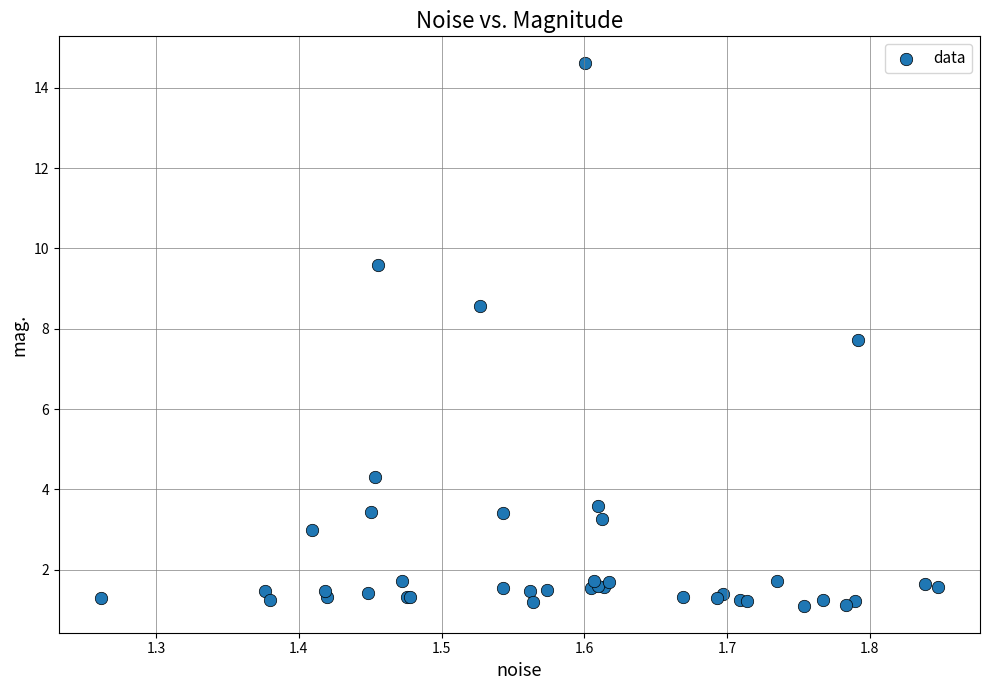

What Y value in the scatter plot is closest to 7?

7.7